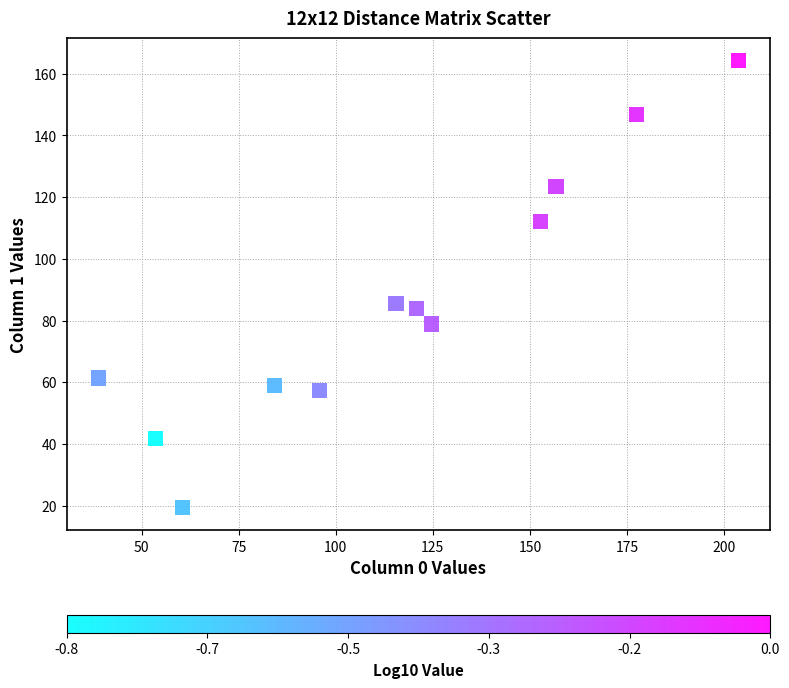

What is the average Y value?

86.1